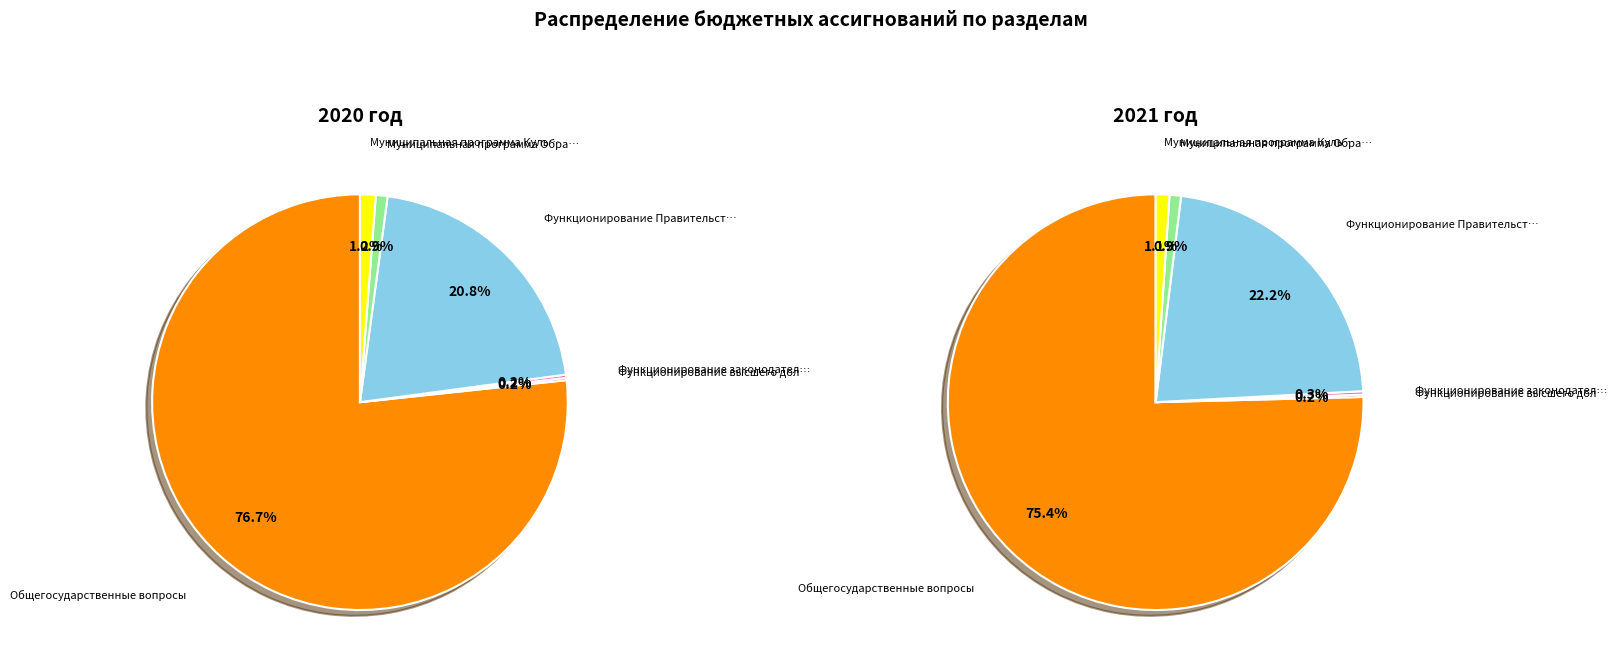

Rank the series by their maximum value, from lowest to highest.

2021 год, 2020 год